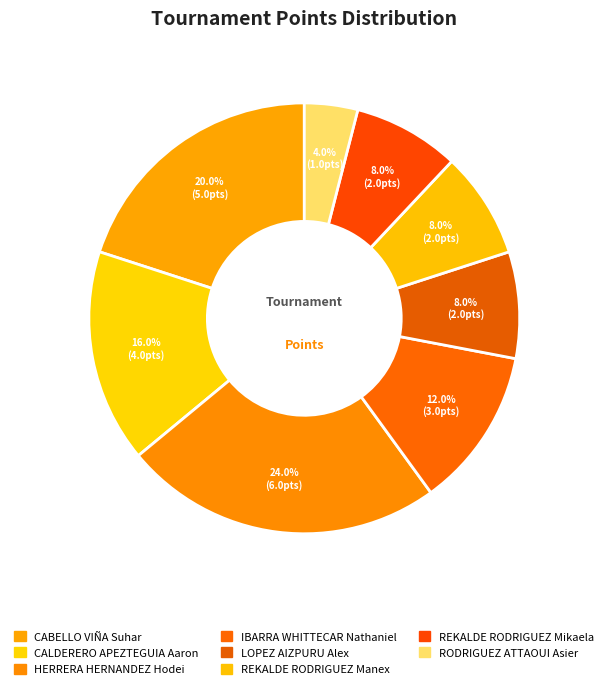

Is the sum of CABELLO VIÑA Suhar and IBARRA WHITTECAR Nathaniel greater than half?

No